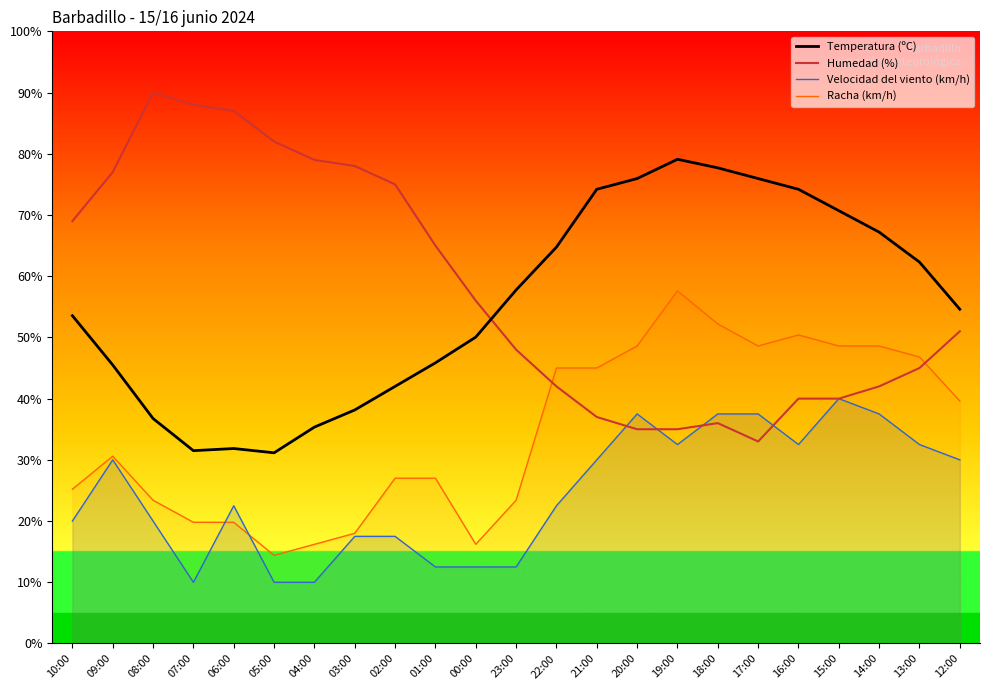

What is the smallest value displayed?

10.0